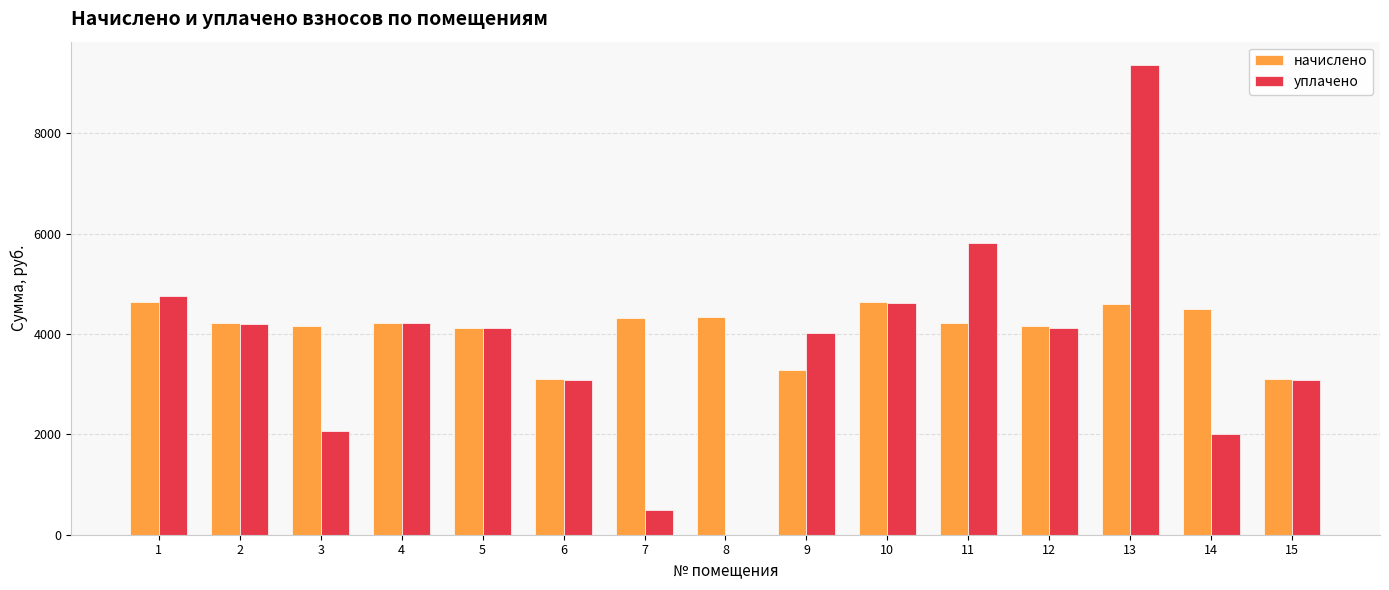

What are all the series names shown in the legend?

начислено, уплачено